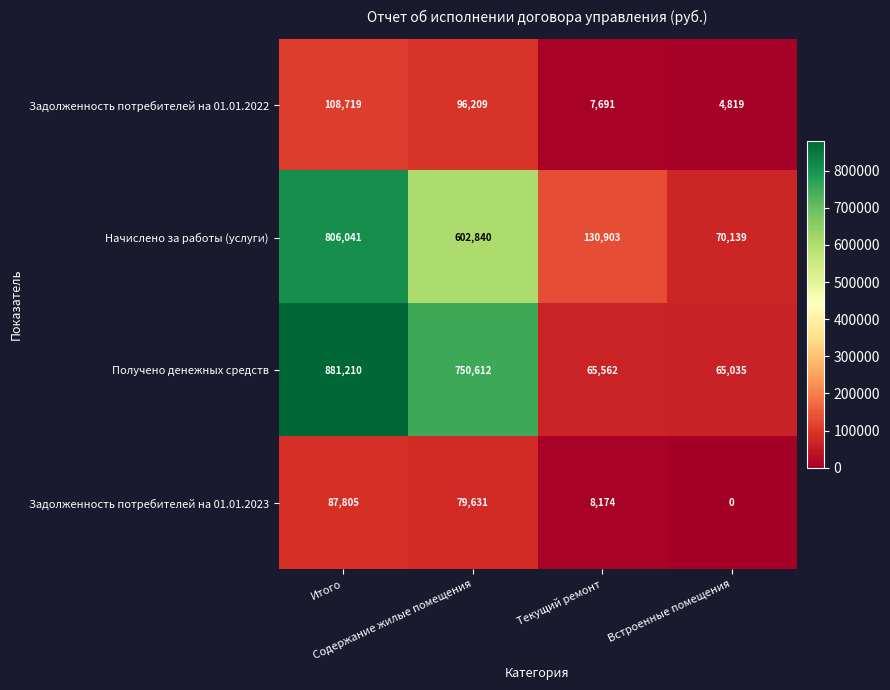

What is the average value of the Задолженность потребителей на 01.01.2022 series?

54360